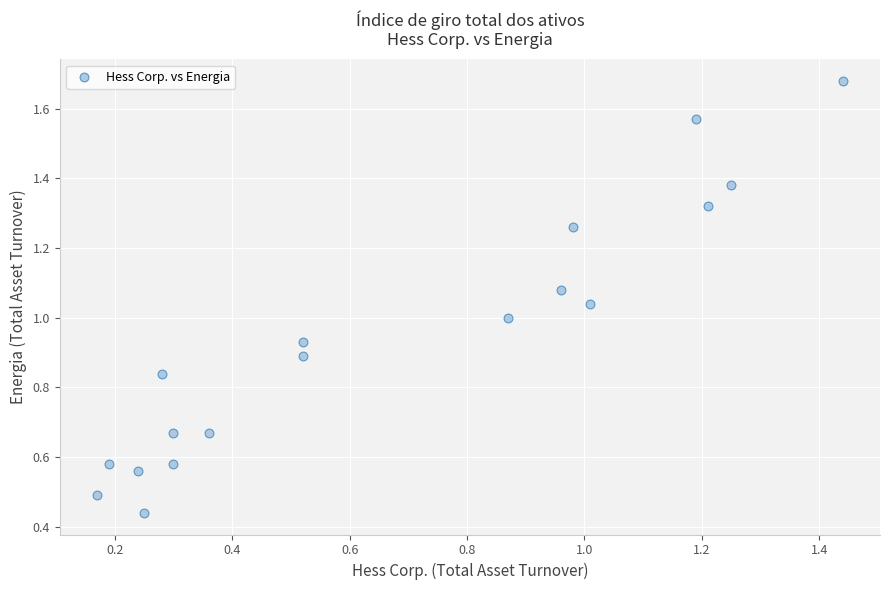

What is the range of Y values (max minus min)?

1.2